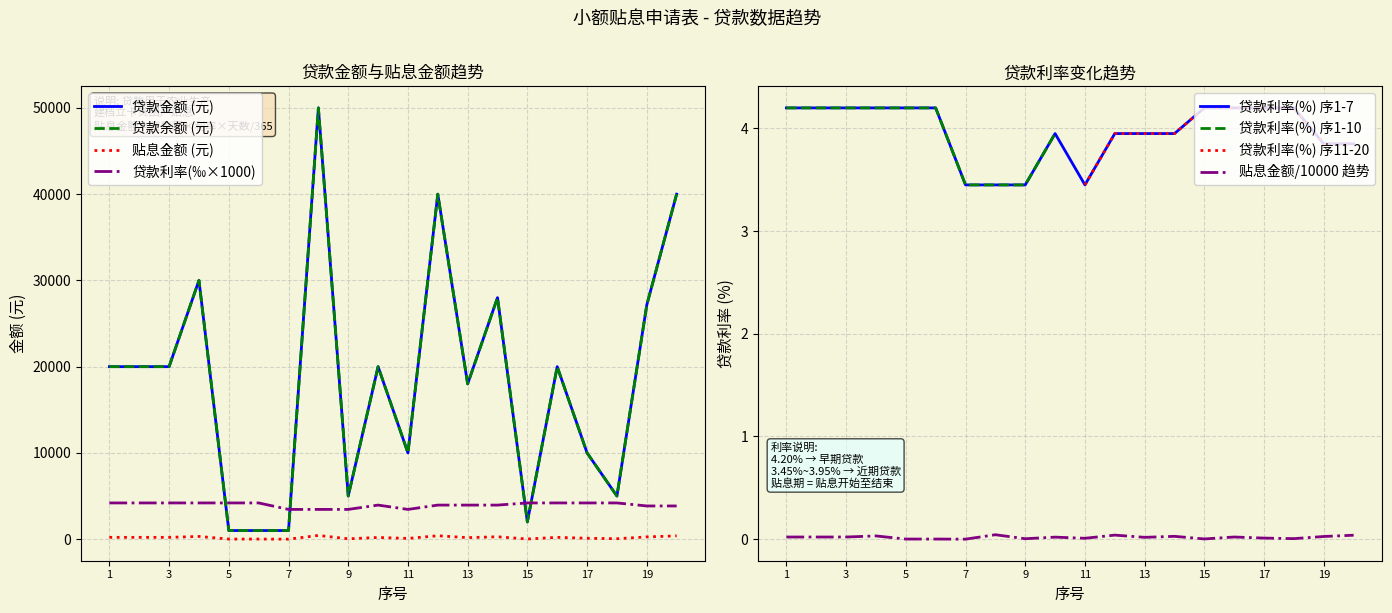

What is the spread (max minus min) of values at 1?

19790.0